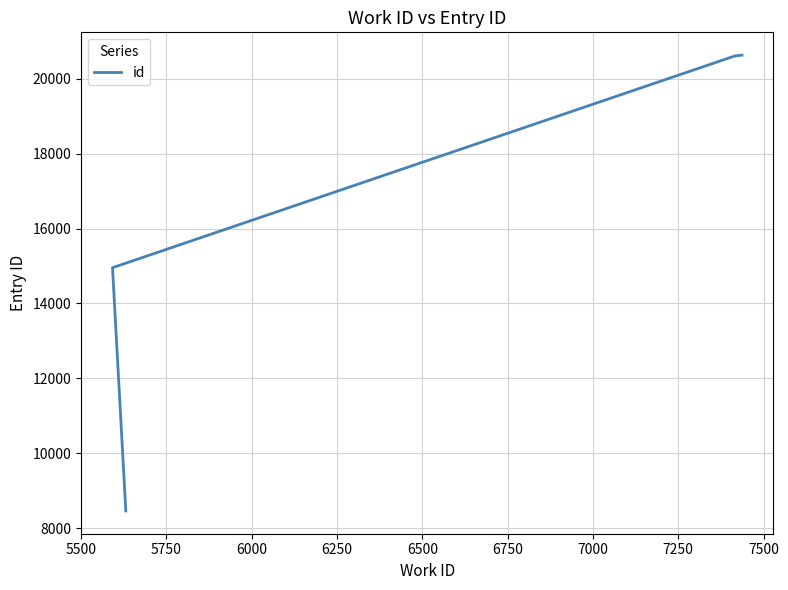

What is the minimum value shown in the chart?

8462